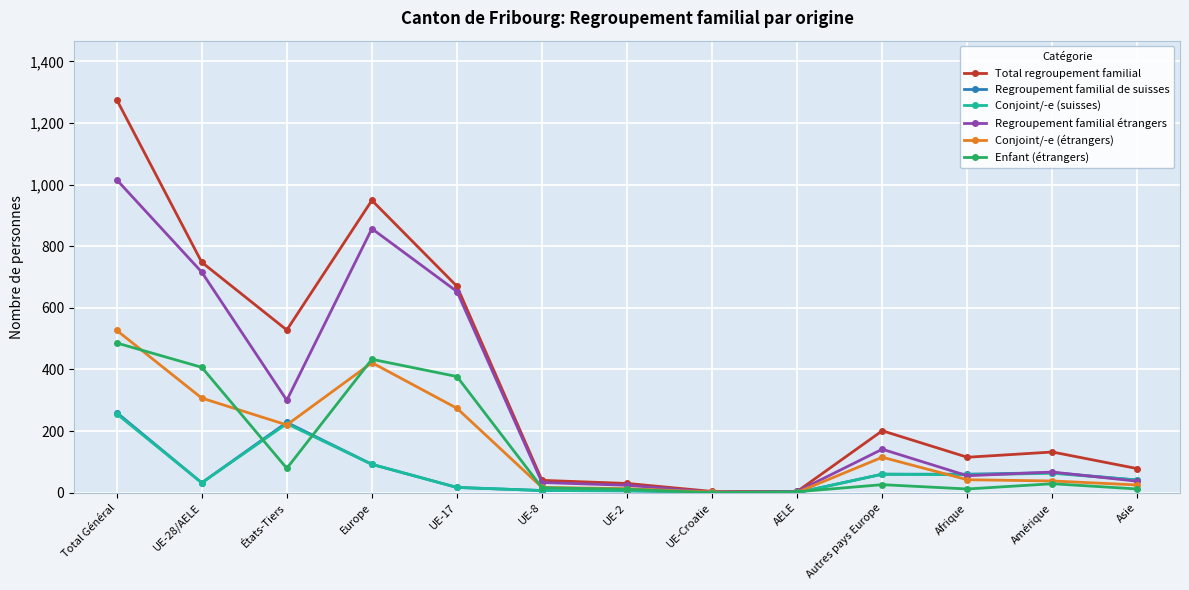

Which series changed the most between UE-17 and UE-2?

Total regroupement familial